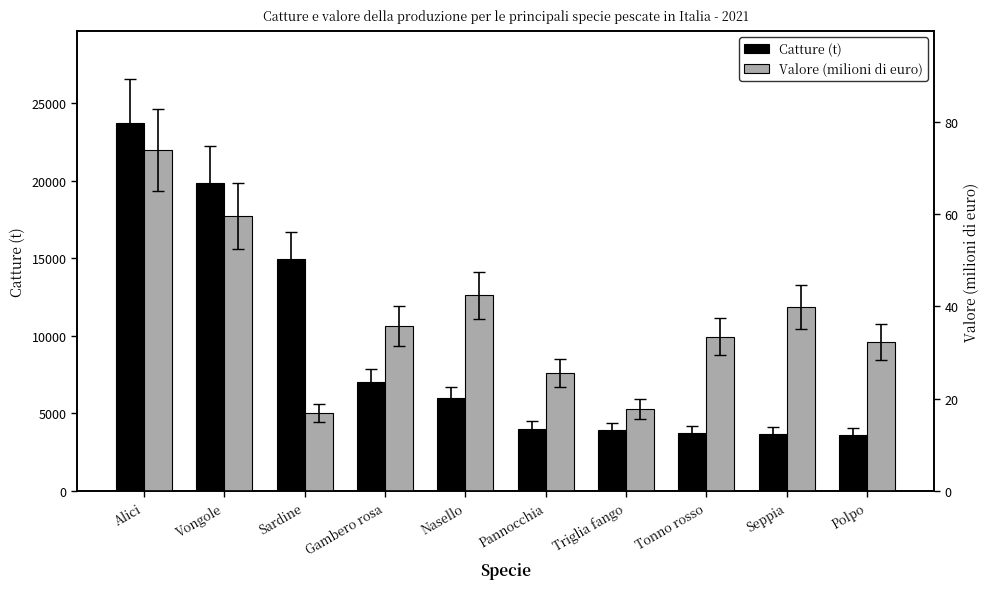

What is the highest value of the Valore (milioni di euro) series?

73.8